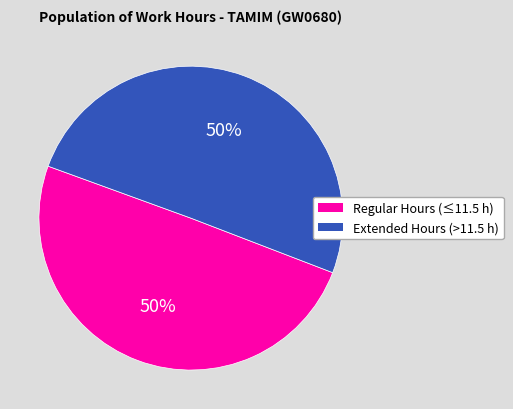

To the nearest percent, what is the average slice percentage?

50%